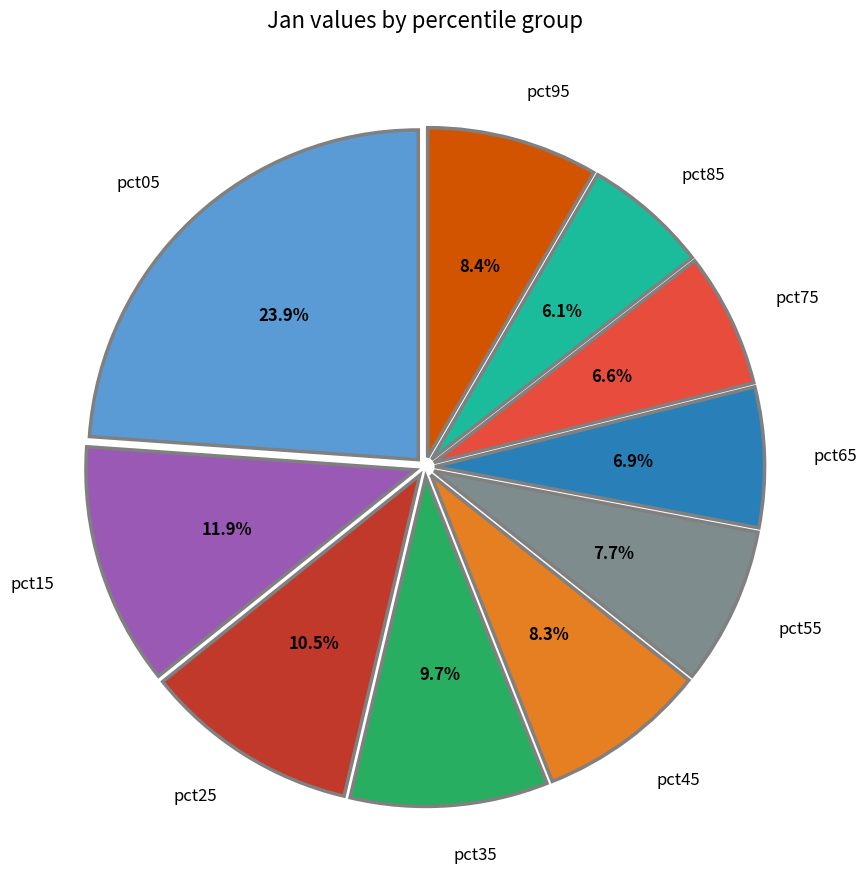

Is pct85 the majority of the pie?

No